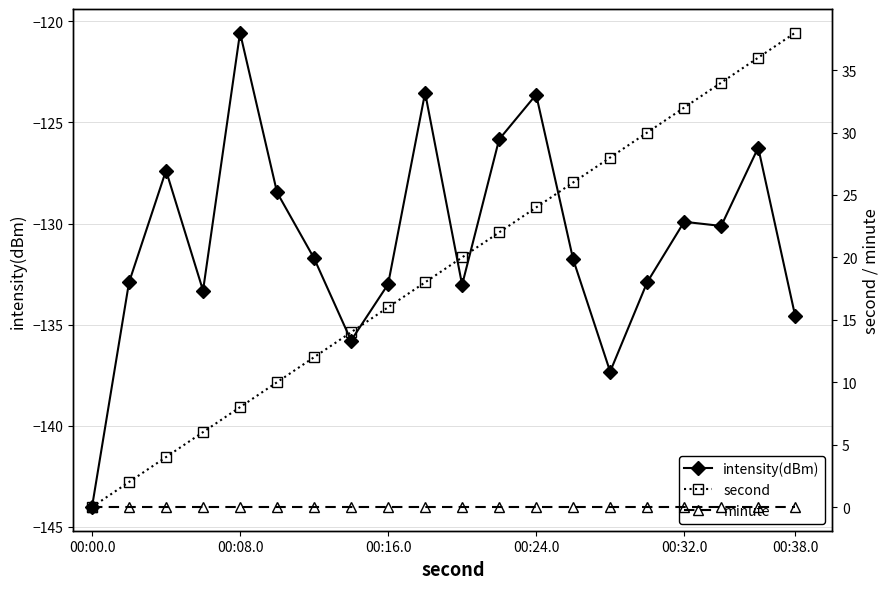

True or false: intensity(dBm) has a value of -133.0 at 00:16.0.

True